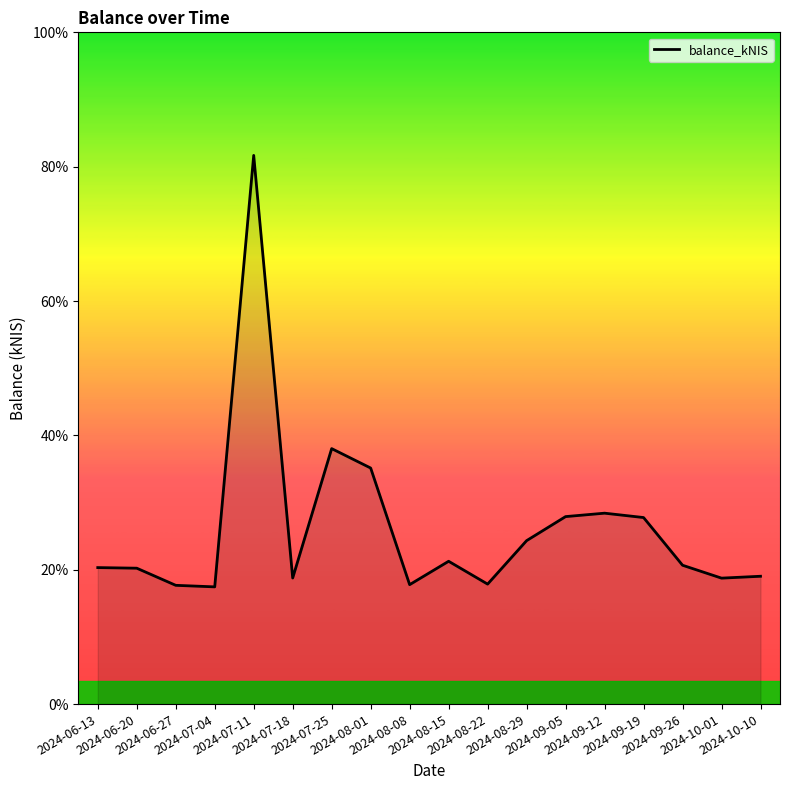

What is the maximum value shown in the chart?

81.7